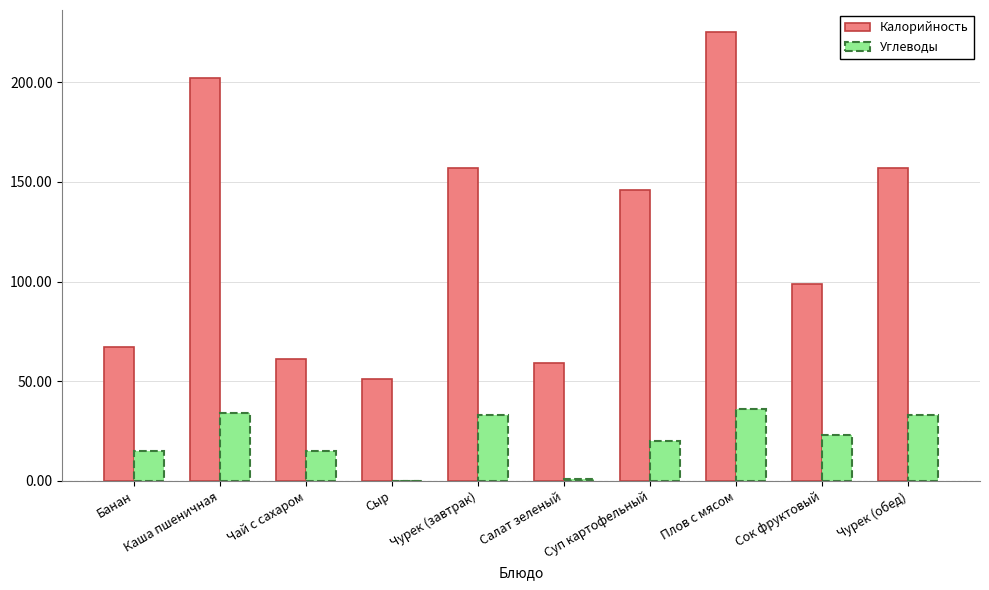

What is the total value across all series at Сок фруктовый?

122